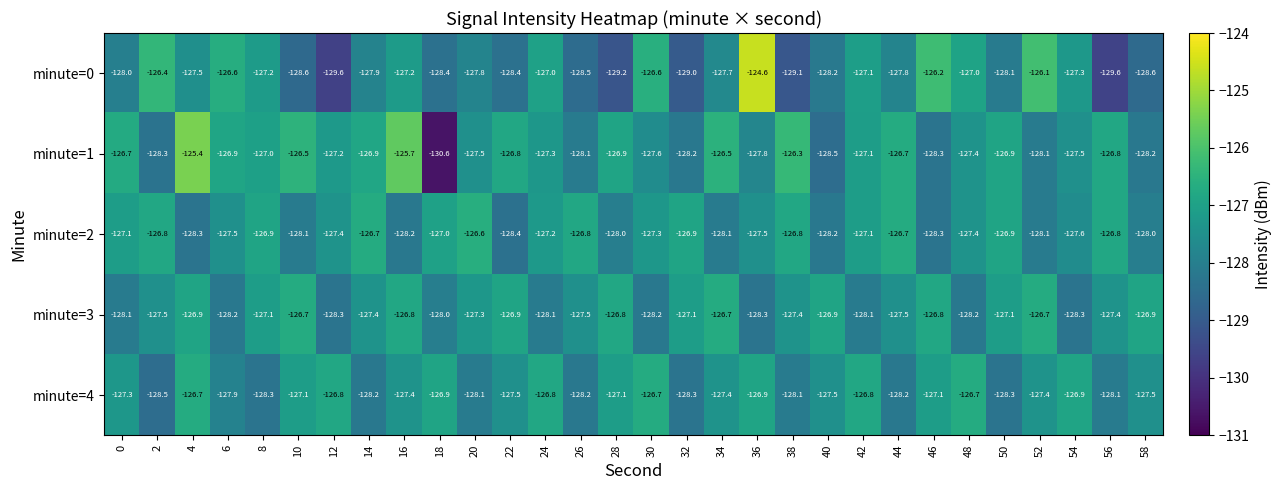

The value of minute=2 at 4 is -128.3. True or false?

True